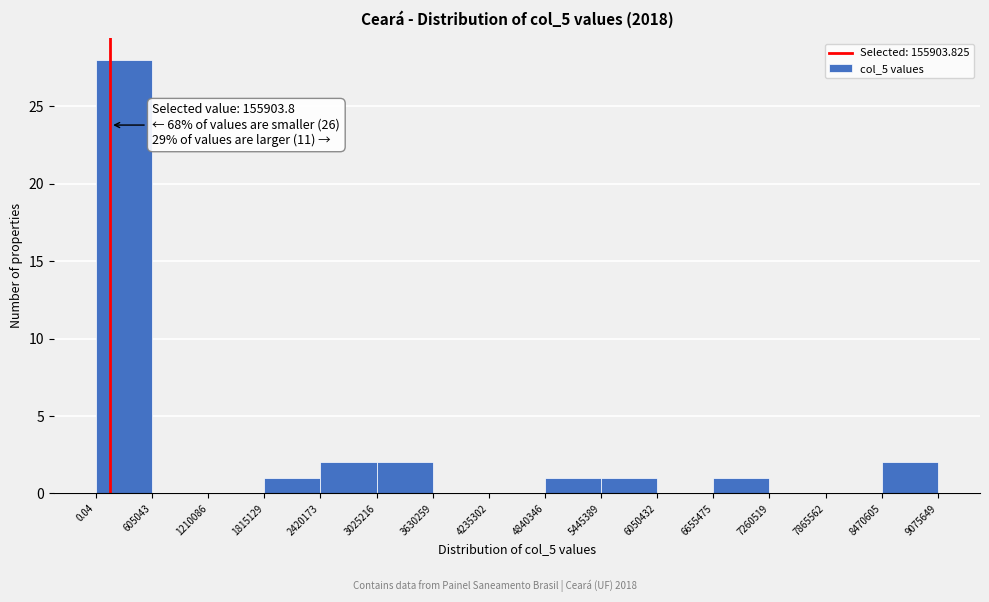

Over which range of the x-axis is the bar tallest?

0.04 to 605043